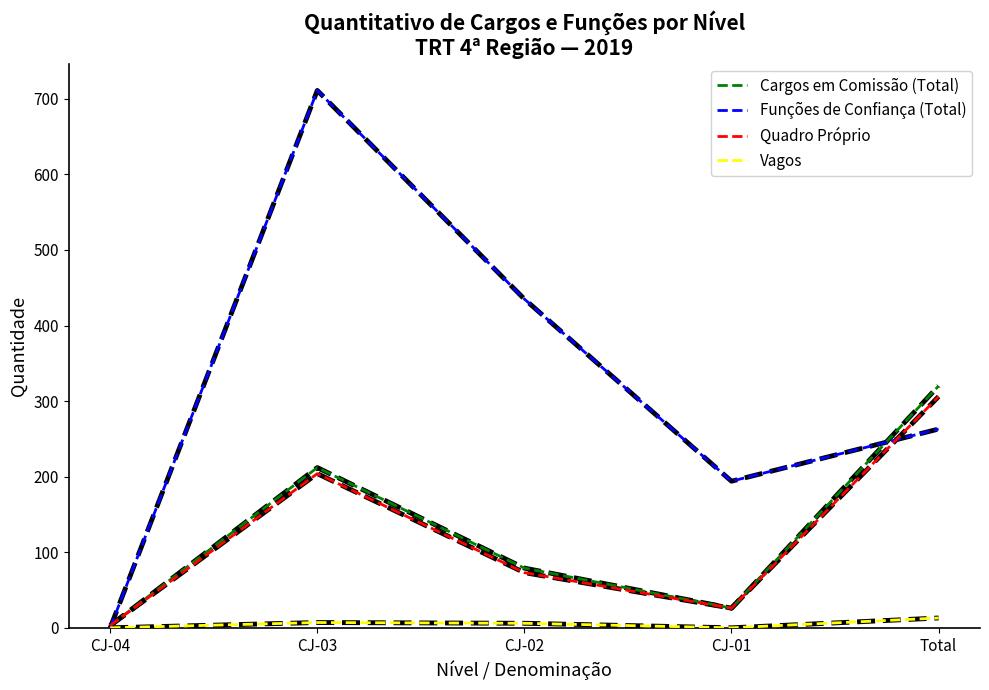

What is the greatest value displayed?

711